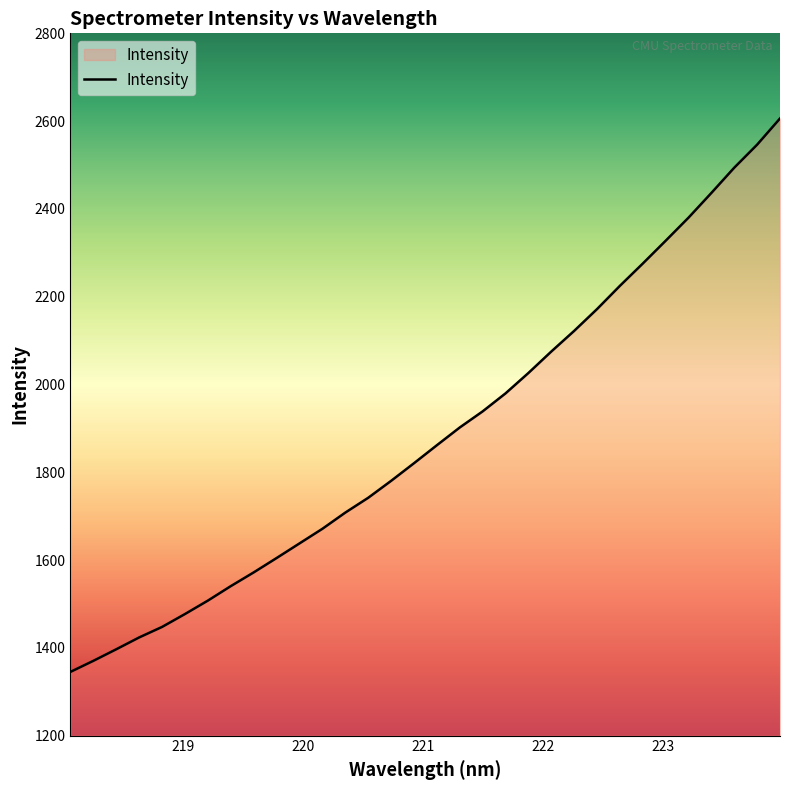

What is the maximum value shown in the chart?

2606.1